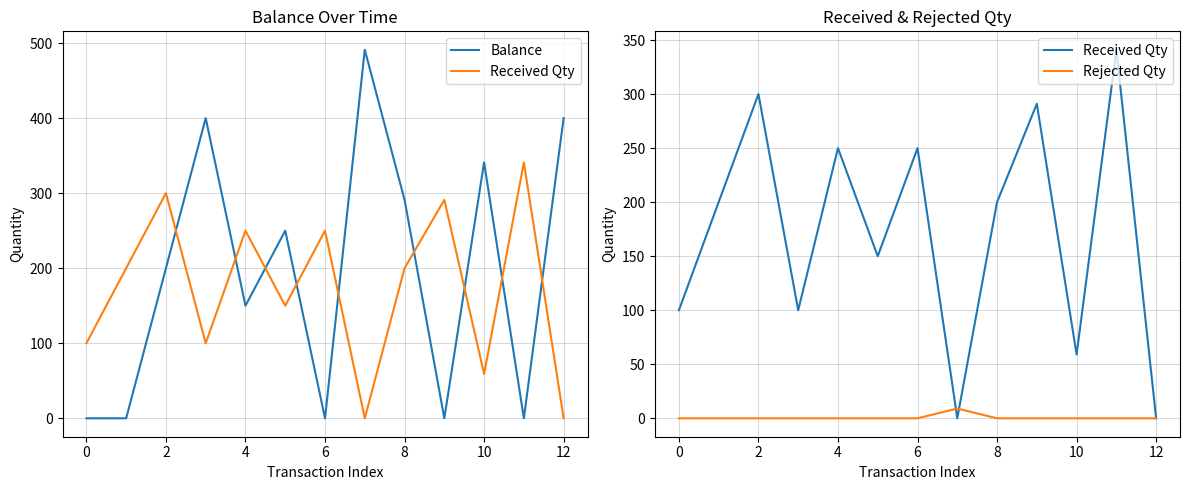

At how many categories does at least one series exceed 275?

8